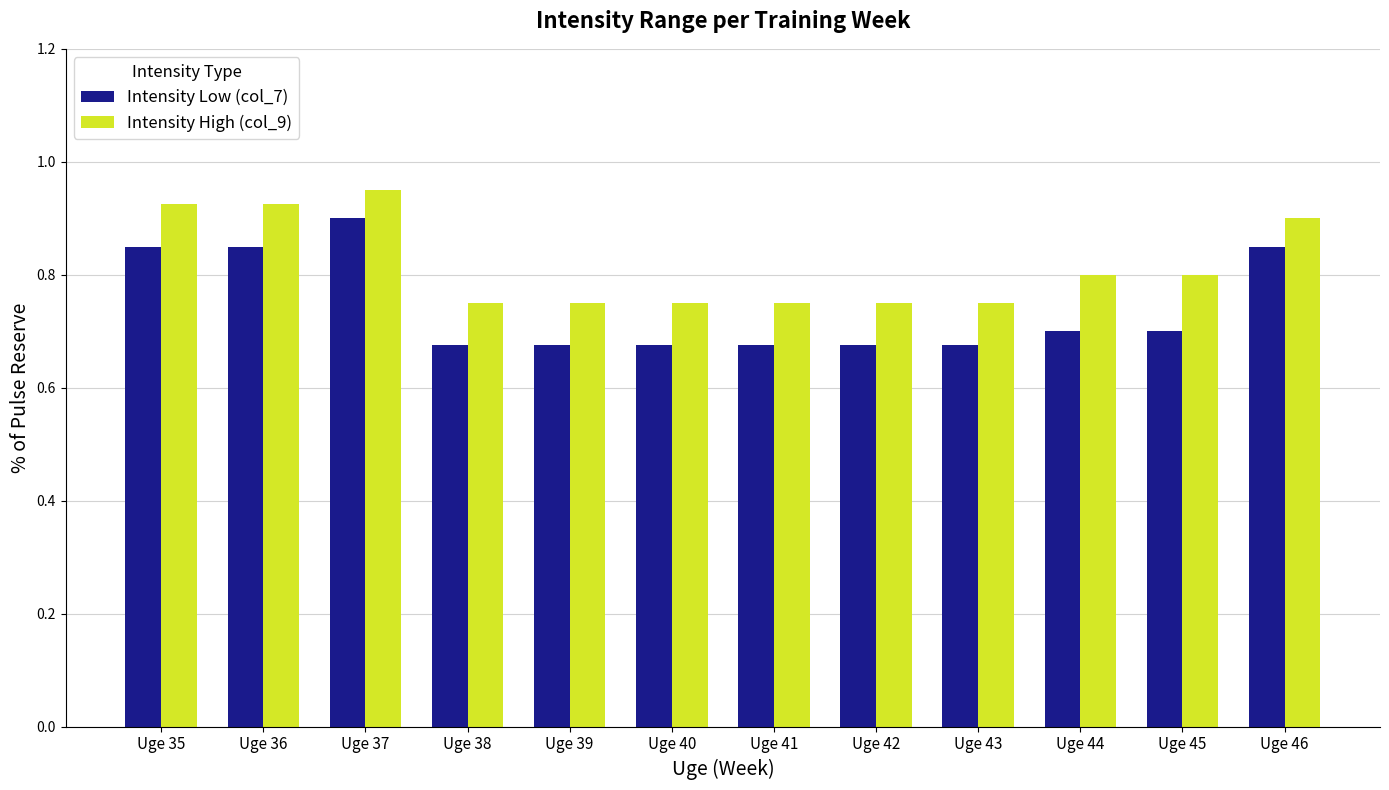

What is the difference between the highest and lowest values at Uge 39?

0.1